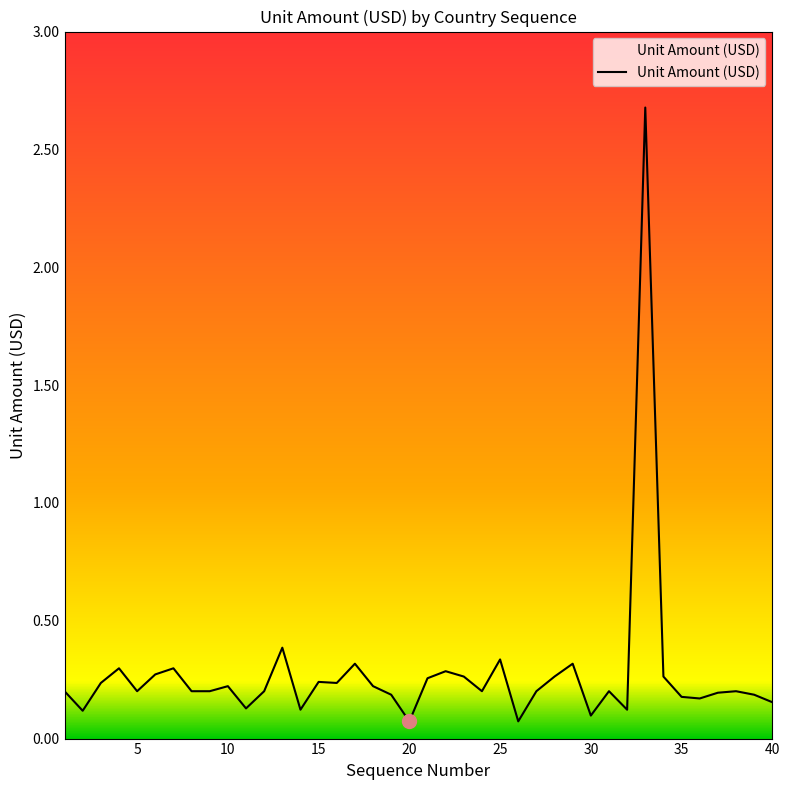

What is the sum of all values?

11.0